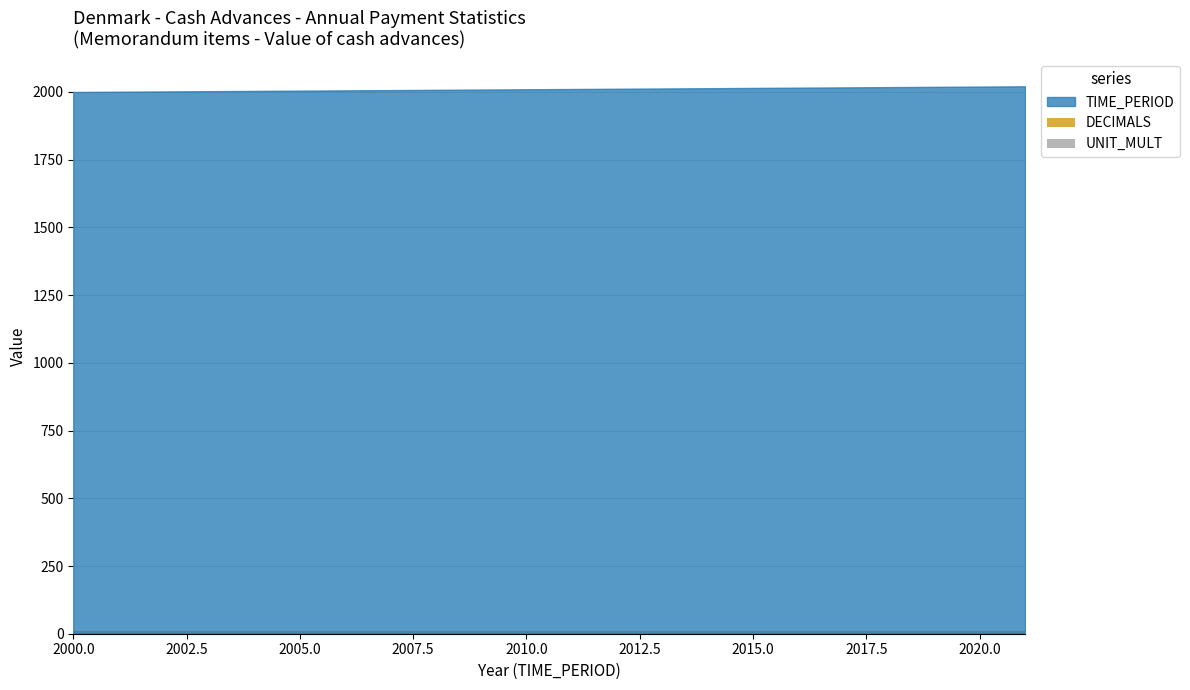

Does the chart display data point markers on the line(s)?

No